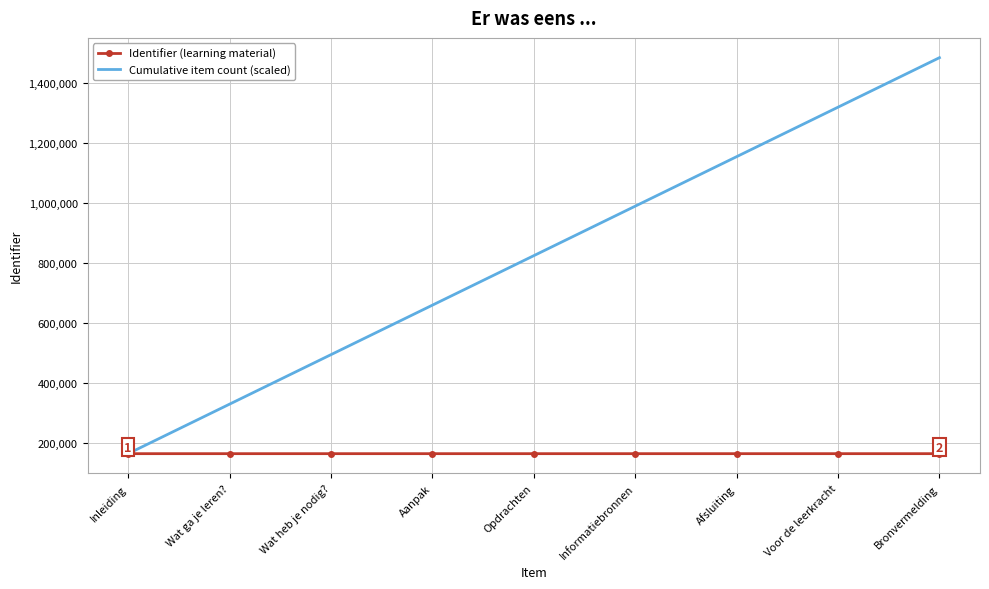

Rank the series by their maximum value, from lowest to highest.

Identifier (learning material), Cumulative item count (scaled)